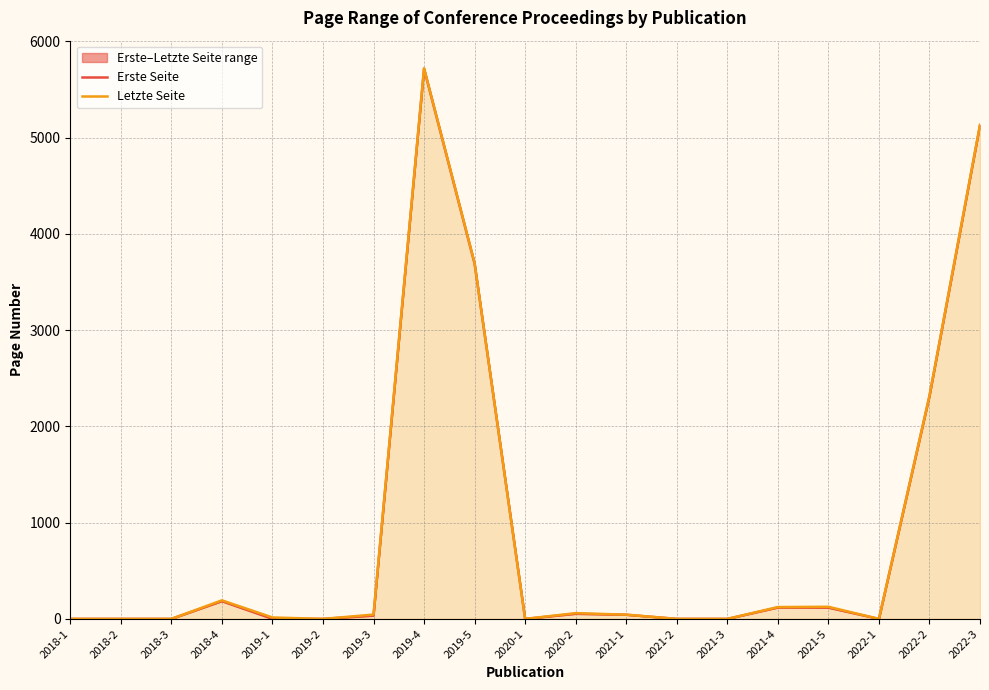

True or false: Erste Seite has a value of 3056 at 2018-1.

False